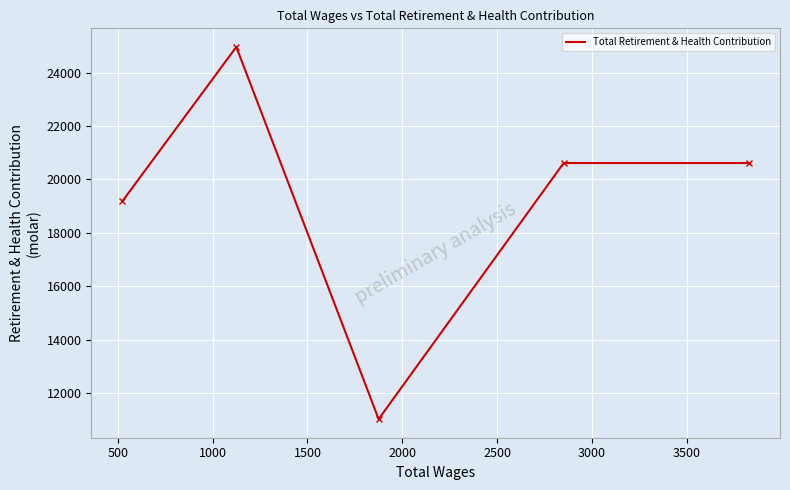

What is the minimum value shown in the chart?

11025